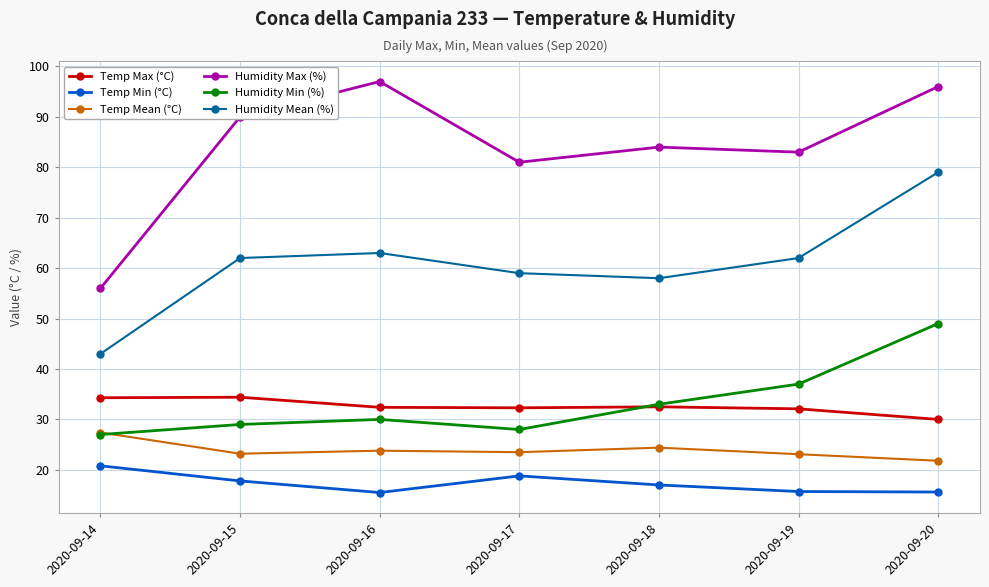

What is the difference between the maximum and second lowest values in the Temp Min (°C) series?

5.2